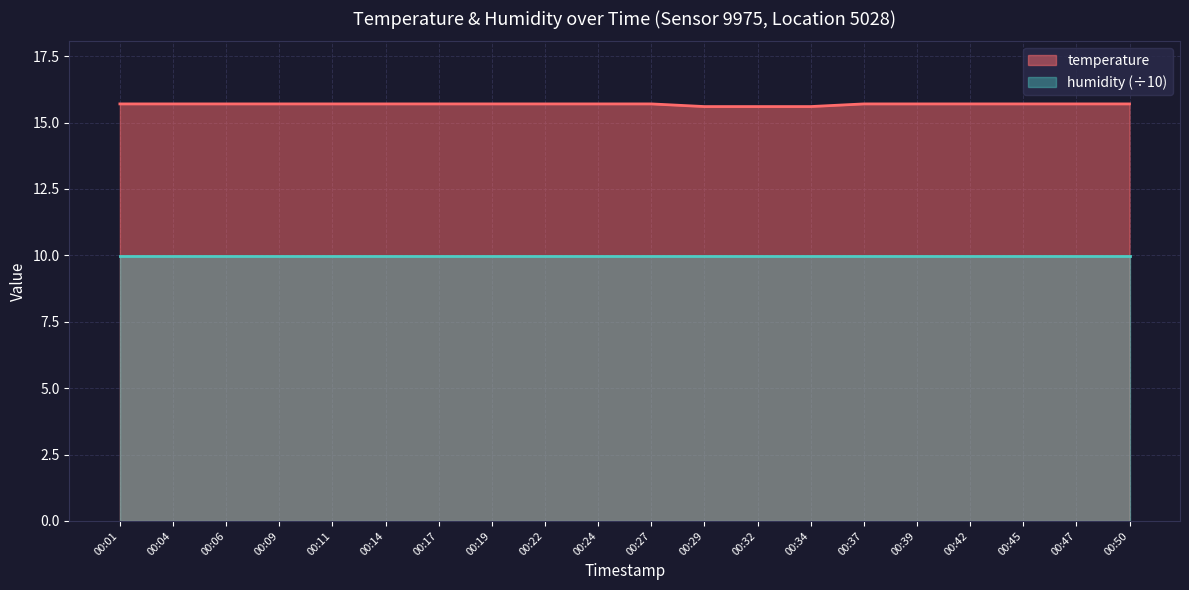

Rank the categories by value from lowest to highest.

00:29, 00:32, 00:34, 00:01, 00:04, 00:06, 00:09, 00:11, 00:14, 00:17, 00:19, 00:22, 00:24, 00:27, 00:37, 00:39, 00:42, 00:45, 00:47, 00:50